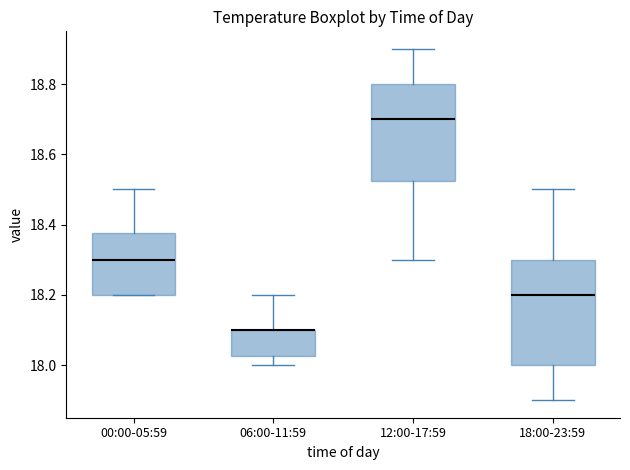

Reading left to right, read every box against the y-axis: the position of its median line, the range the box covers, and the ends of its whiskers. The values are not printed on the chart, so give them approximately, as read against the axis.

00:00-05:59: median 18.30, box 18.20 to 18.38, whiskers 18.20 to 18.50
06:00-11:59: median 18.10 (drawn on the box's upper edge), box 18.02 to 18.10, whiskers 18.00 to 18.20
12:00-17:59: median 18.70, box 18.52 to 18.80, whiskers 18.30 to 18.90
18:00-23:59: median 18.20, box 18.00 to 18.30, whiskers 17.90 to 18.50